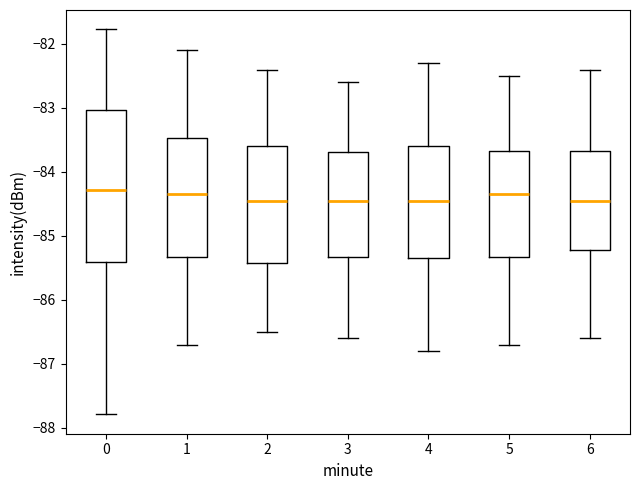

Which box is the tallest, from its lower edge to its upper edge?

0